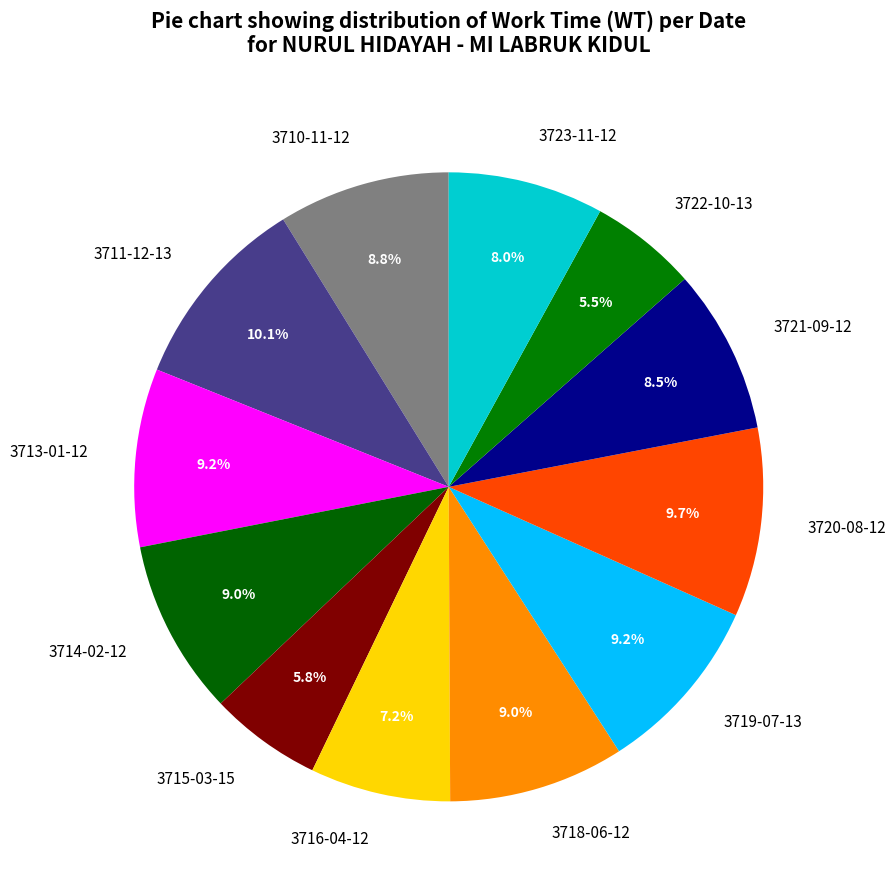

Combined, what portion of the pie is 3713-01-12 and 3719-07-13?

18.4%